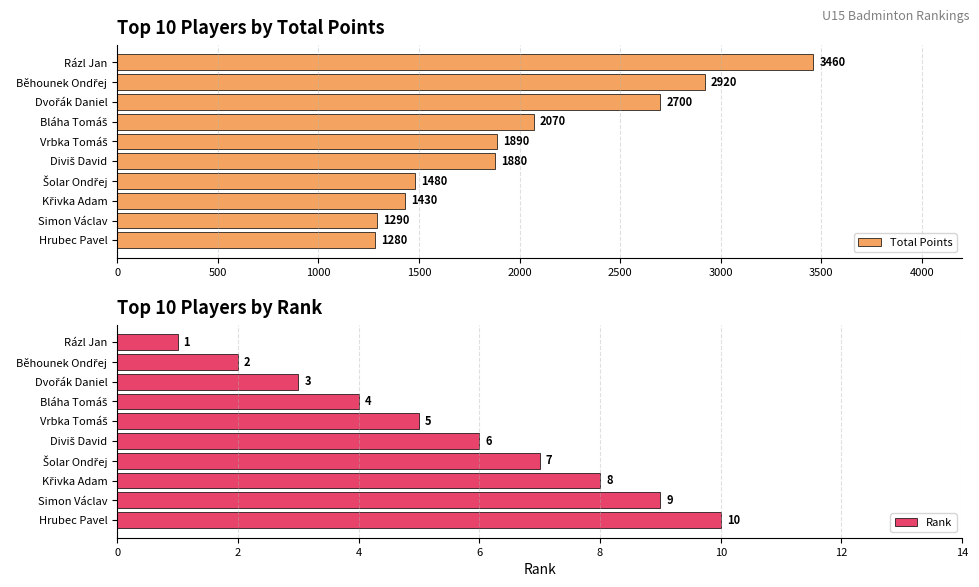

What is the value of the Rank bar at the 8th from the left?

8